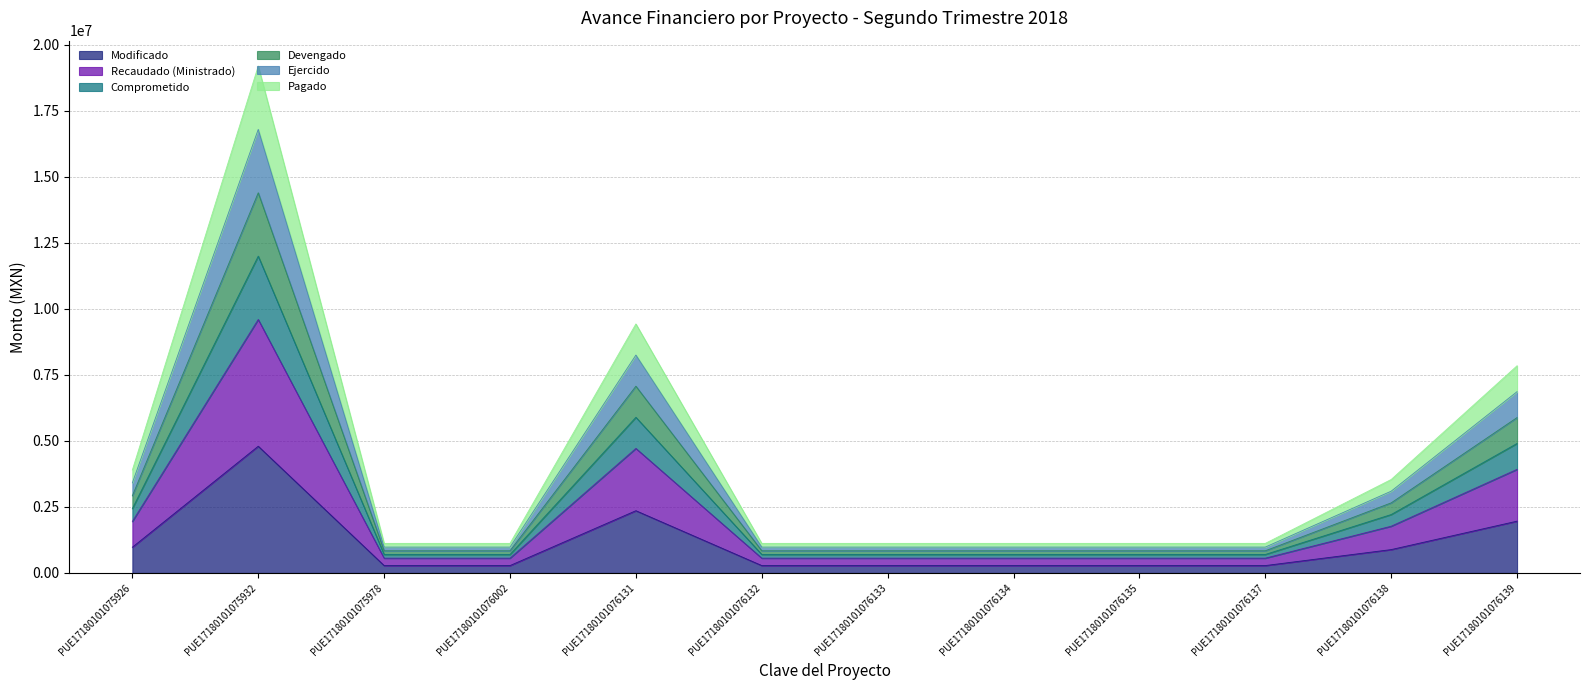

What is the spread (max minus min) of values at PUE17180101076133?

840000